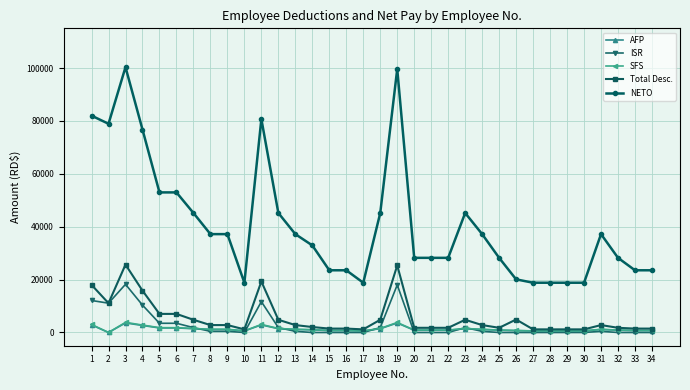

Which series has the largest total across all categories?

NETO